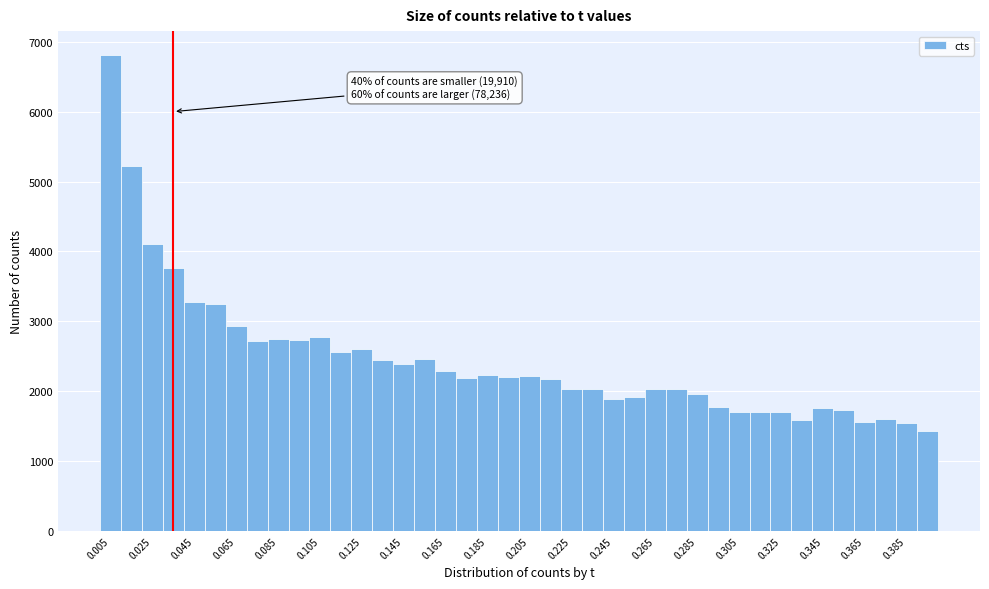

Over which range of the x-axis is the bar tallest?

0.00 to 0.01